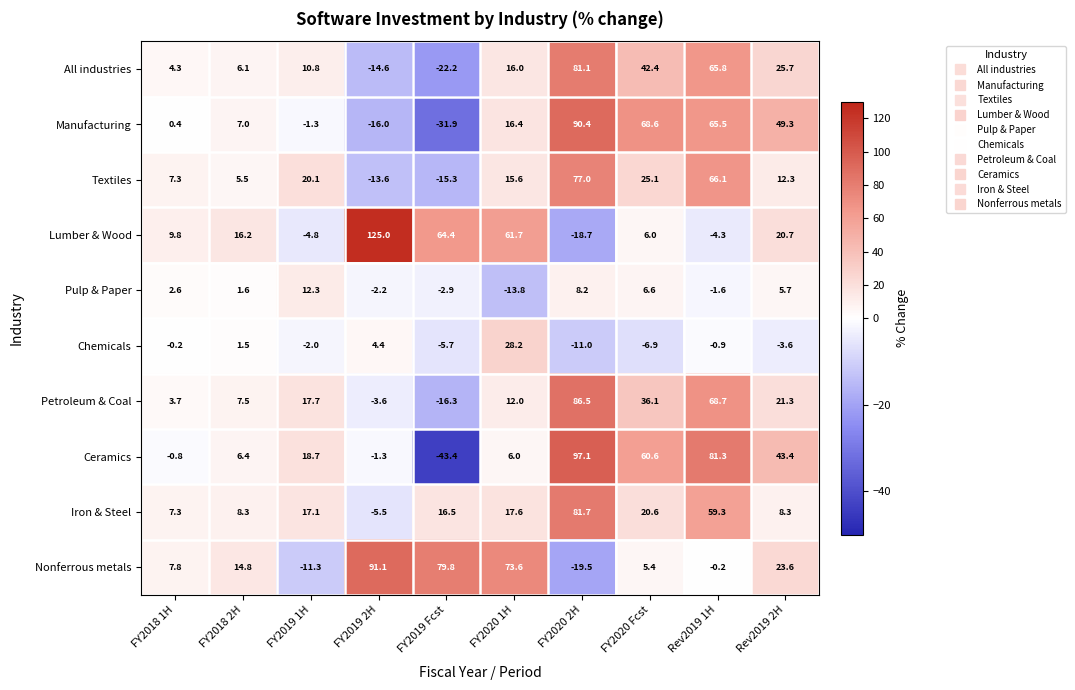

How many values in the Ceramics series exceed 18?

5